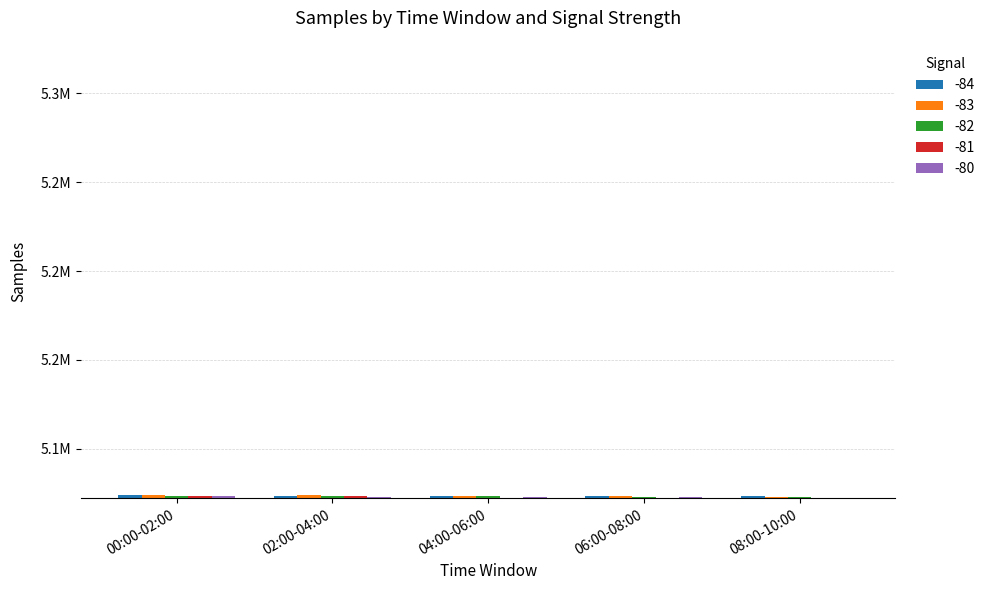

What is the difference between the highest and lowest values at 06:00-08:00?

722